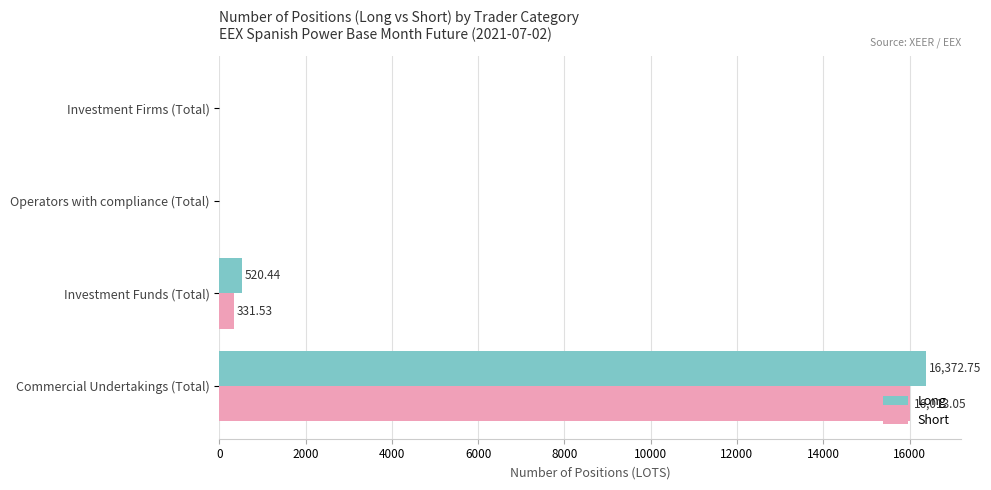

Which series has the largest range (max minus min)?

Long